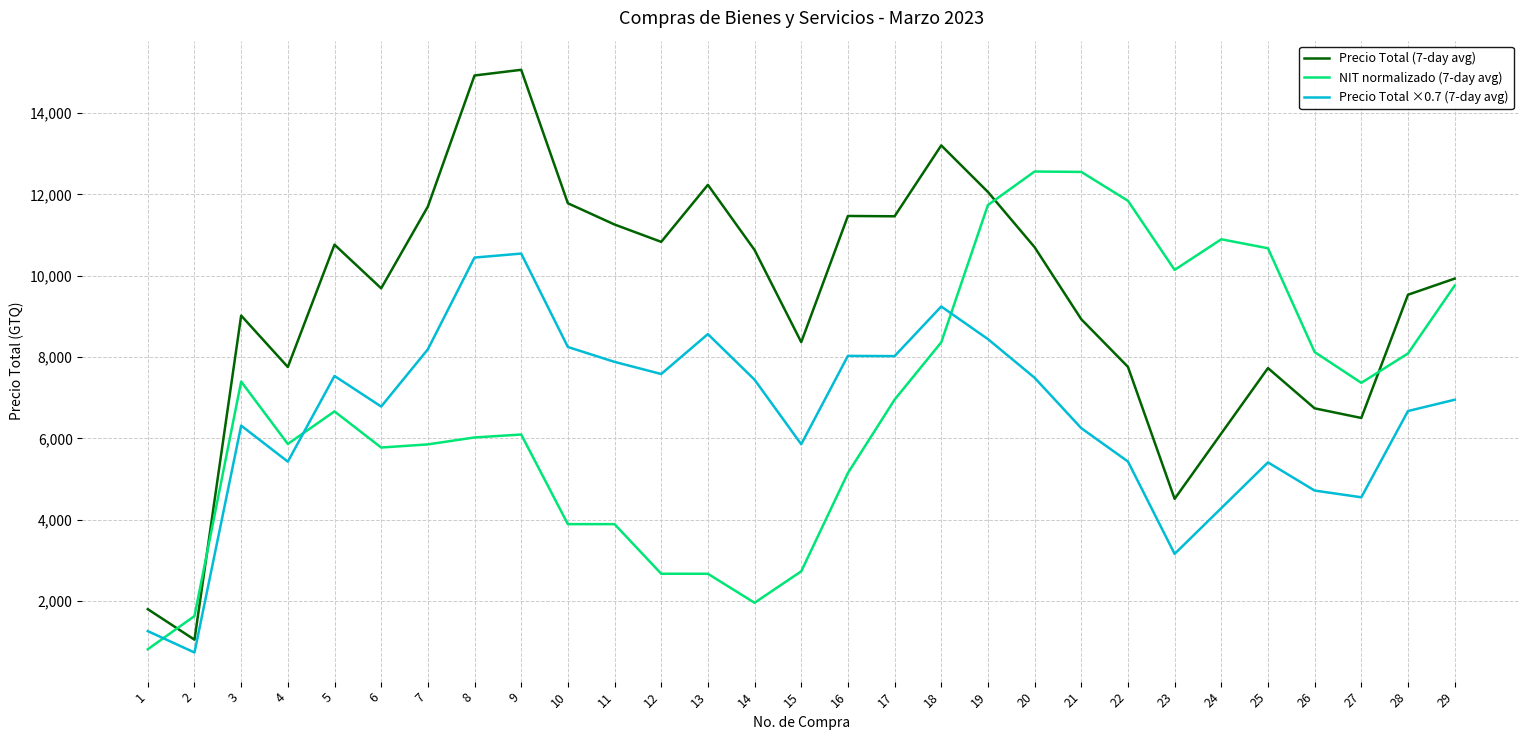

Which series has the largest total across all categories?

Precio Total (7-day avg)